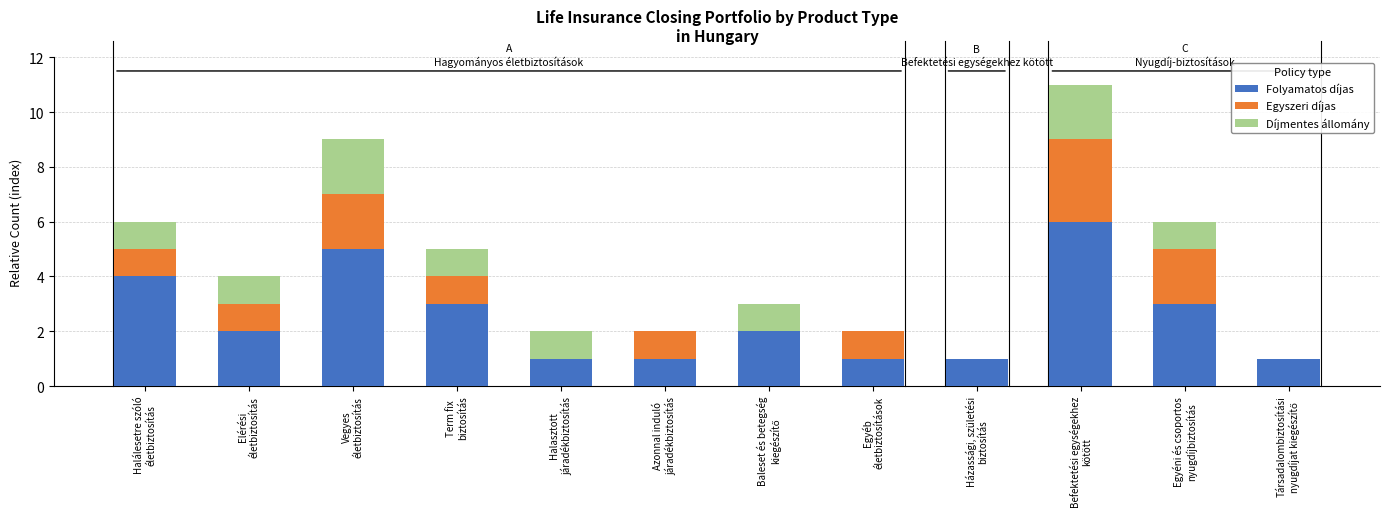

What is the sum of all Folyamatos díjas values?

30